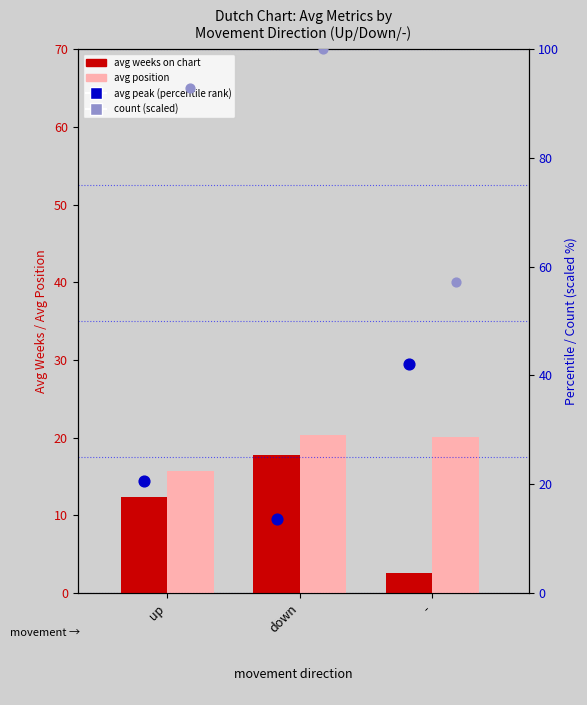

Which series has the largest total across all categories?

count (scaled)